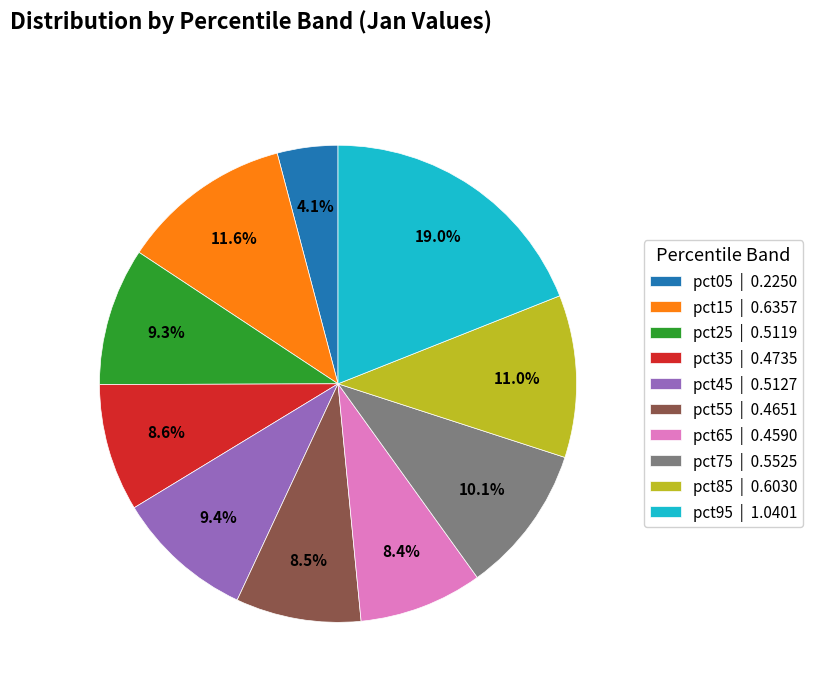

To the nearest percent, what portion does pct15 represent?

12%